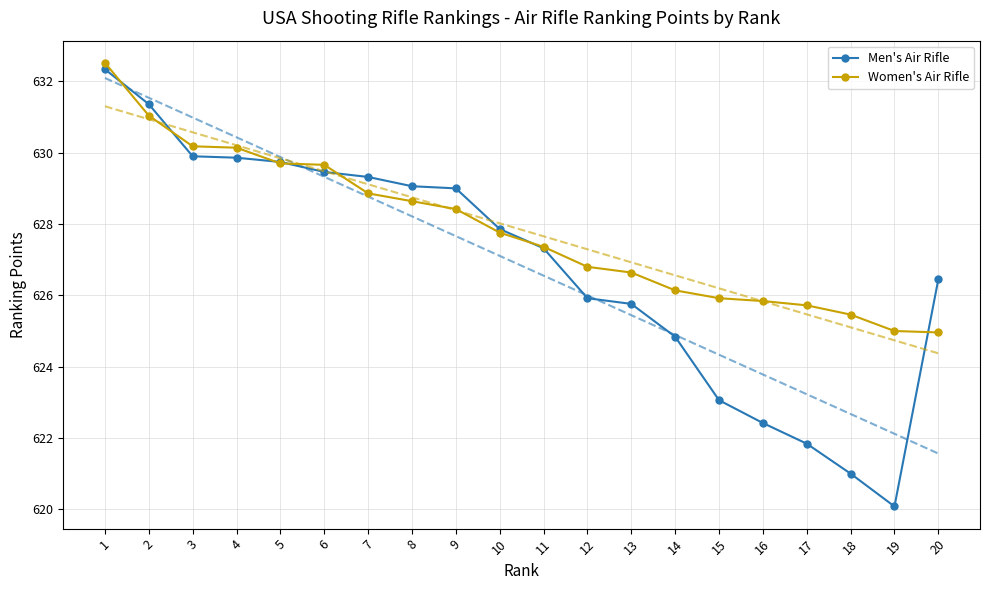

Reading right to left, extract all data points from this chart.

Men's Air Rifle: 20=626.5	19=620.1	18=621.0	17=621.8	16=622.4	15=623.1	14=624.8	13=625.8	12=625.9	11=627.3	10=627.9	9=629.0	8=629.1	7=629.3	6=629.5	5=629.7	4=629.9	3=629.9	2=631.4	1=632.3
Women's Air Rifle: 20=625.0	19=625.0	18=625.5	17=625.7	16=625.8	15=625.9	14=626.1	13=626.6	12=626.8	11=627.4	10=627.8	9=628.4	8=628.6	7=628.9	6=629.7	5=629.7	4=630.1	3=630.2	2=631.0	1=632.5